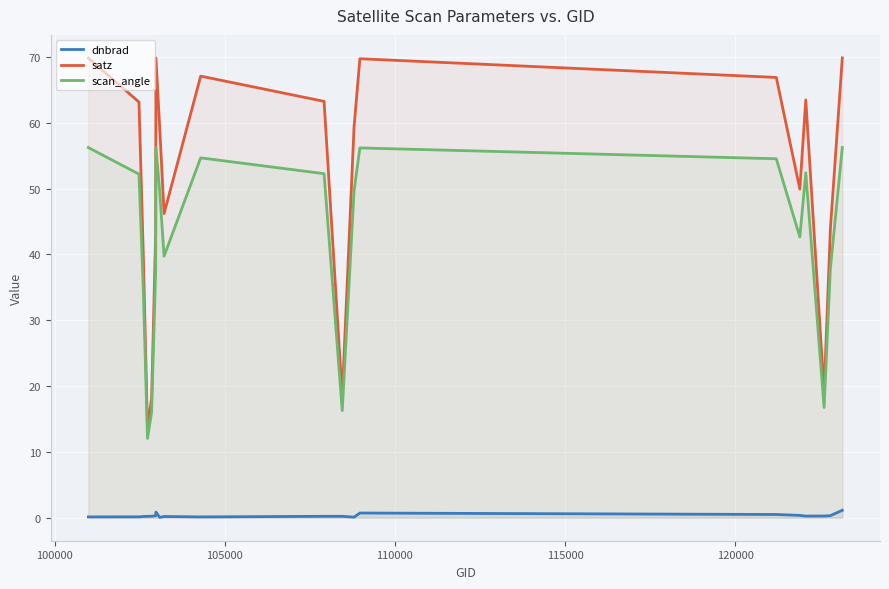

List the series in order of their peak value, highest first.

satz, scan_angle, dnbrad